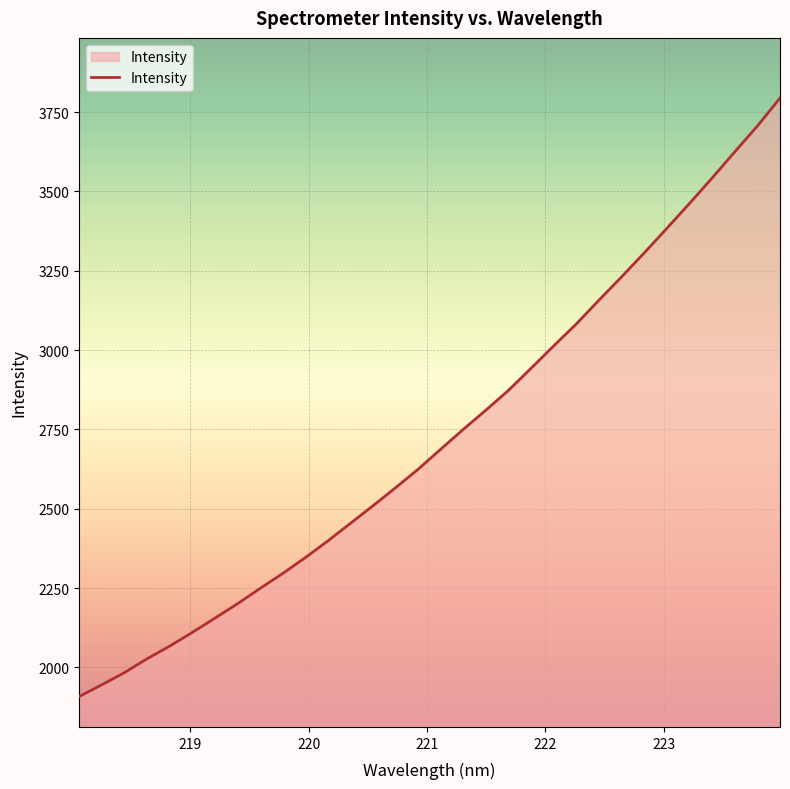

Reading left to right, transcribe all the data shown in this chart.

1907.8	1944.8	1983.0	2026.6	2066.7	2109.8	2154.8	2200.4	2248.7	2295.8	2345.8	2398.7	2454.3	2509.7	2566.8	2625.1	2688.4	2751.0	2811.7	2874.2	2943.9	3014.4	3083.5	3158.4	3231.7	3307.2	3384.5	3462.8	3542.8	3625.1	3706.4	3794.4